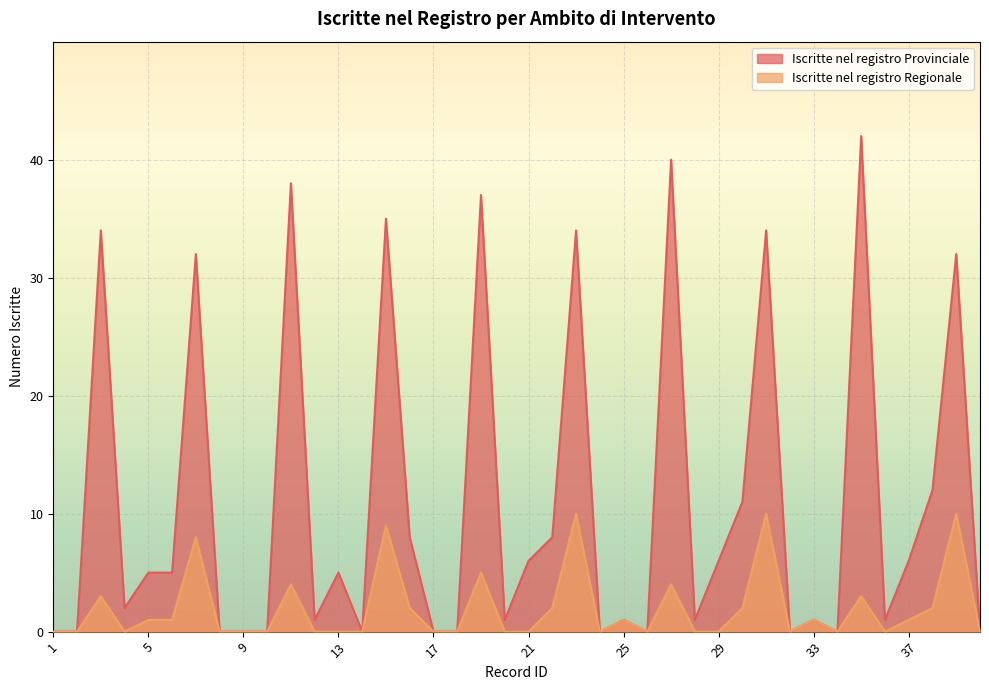

At how many categories does at least one series exceed 23?

10